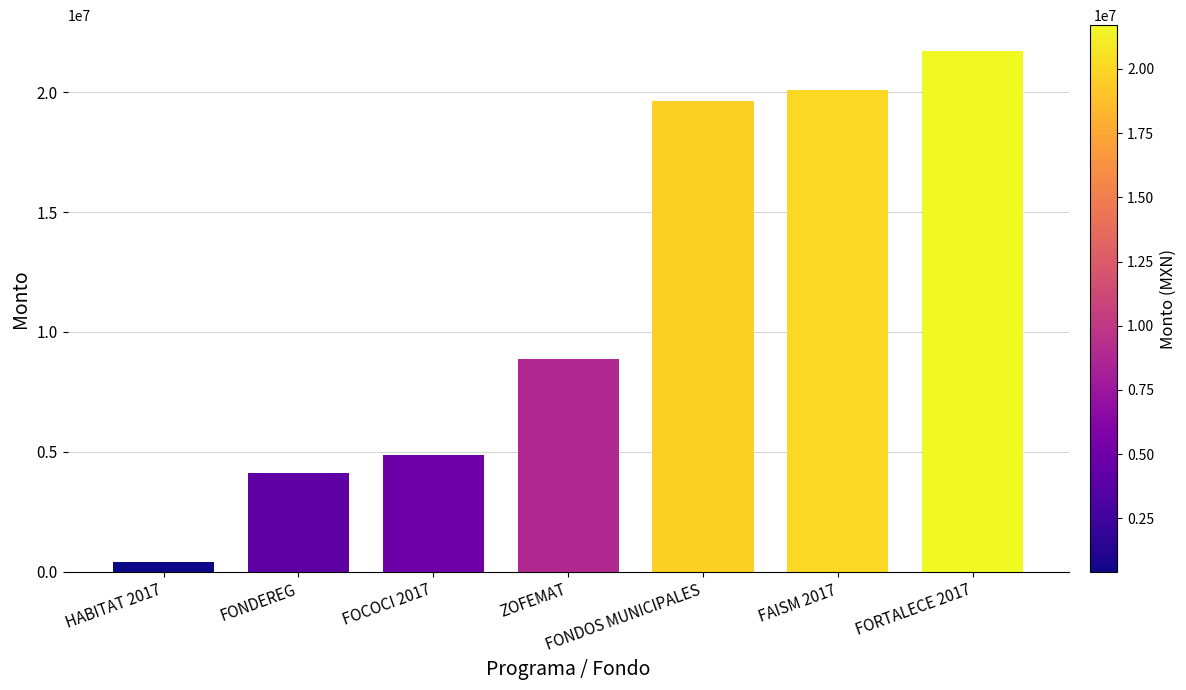

How many bars are there in total?

7